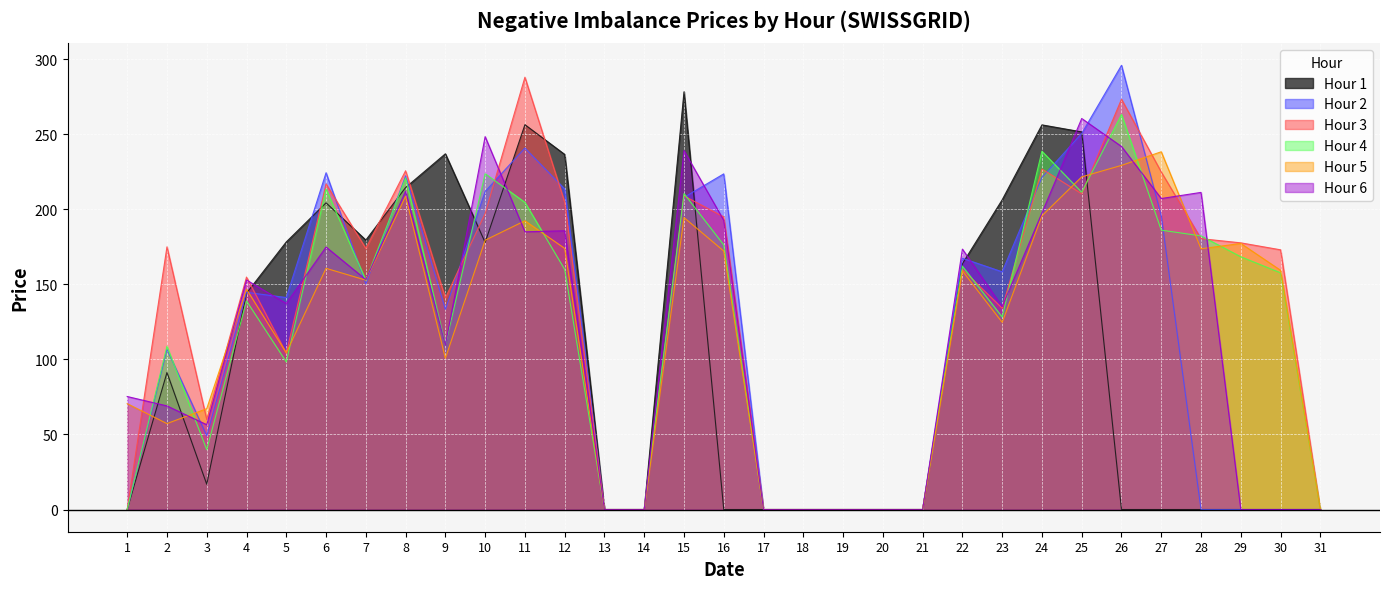

Which category has the highest value in the Hour 2 series?

26